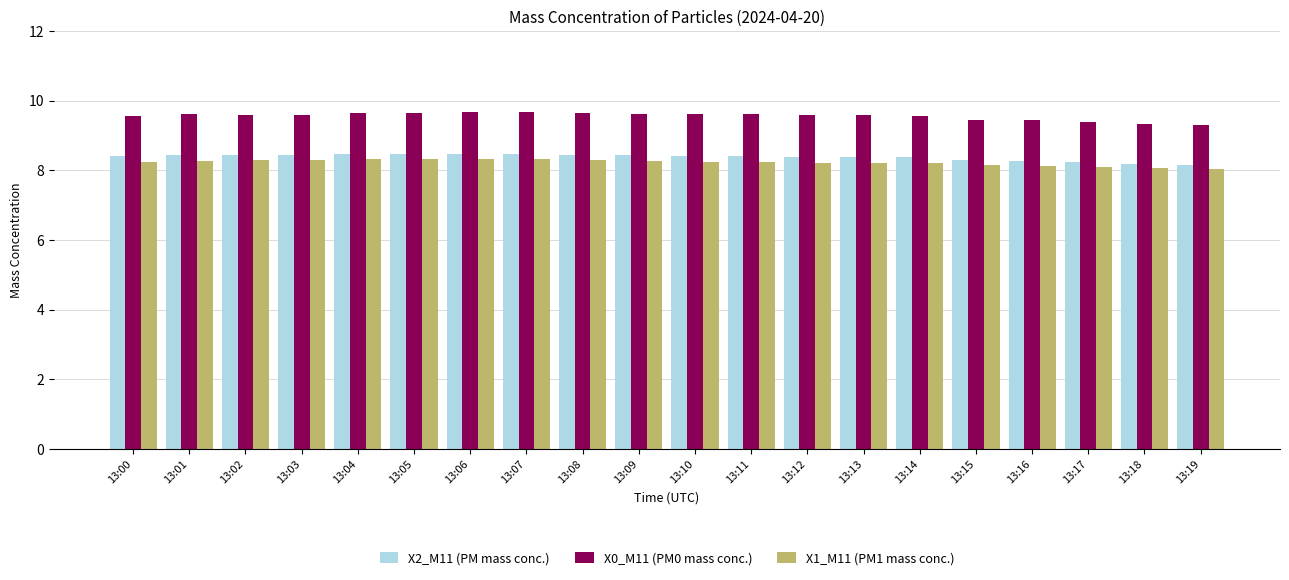

Which series has the widest spread of values?

X0_M11 (PM0 mass conc.)